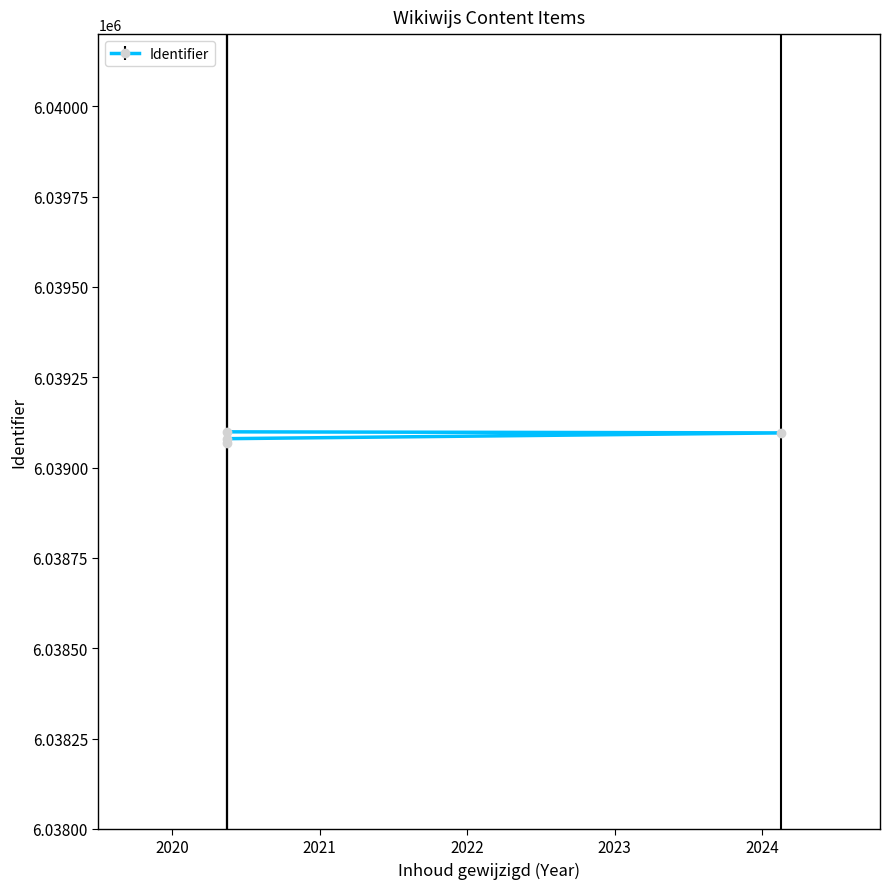

How many lines are shown in the chart?

1